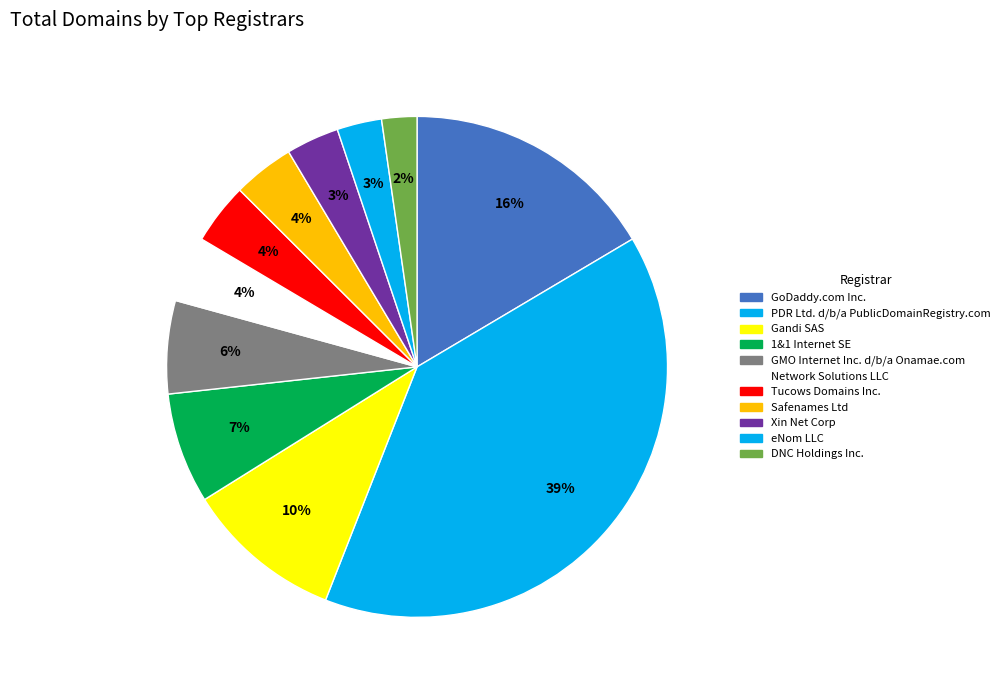

Is it true that GMO Internet Inc. d/b/a Onamae.com is 14% of the pie?

False